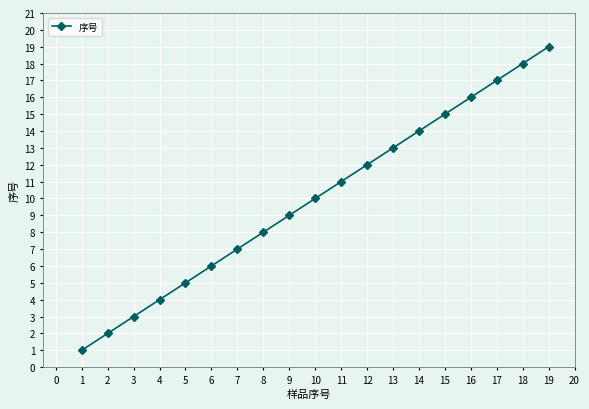

Does the chart have visible grid lines?

Yes